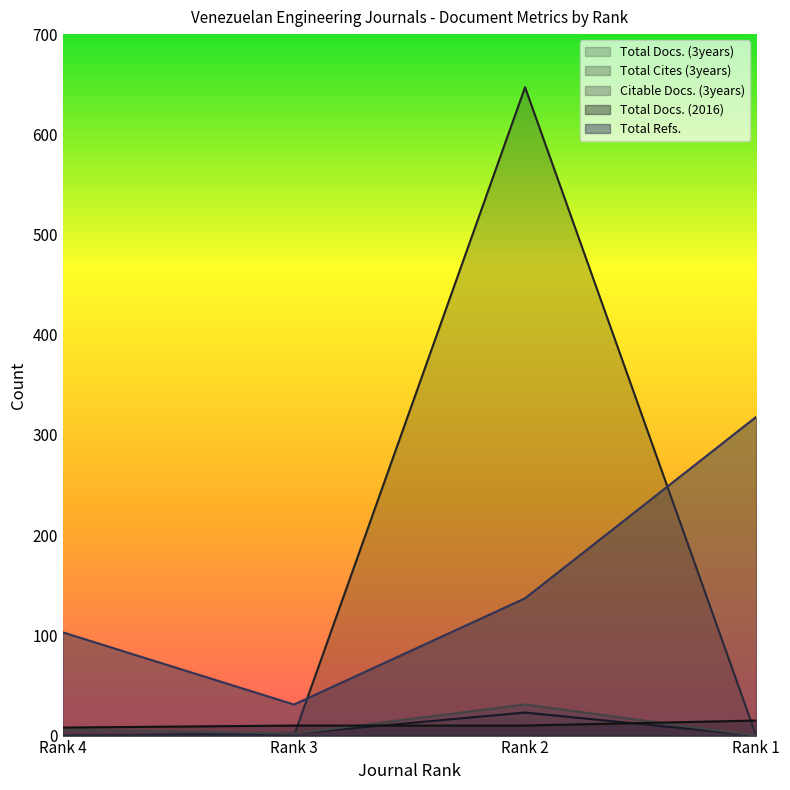

Which category has the lowest value across all series?

Rank 4